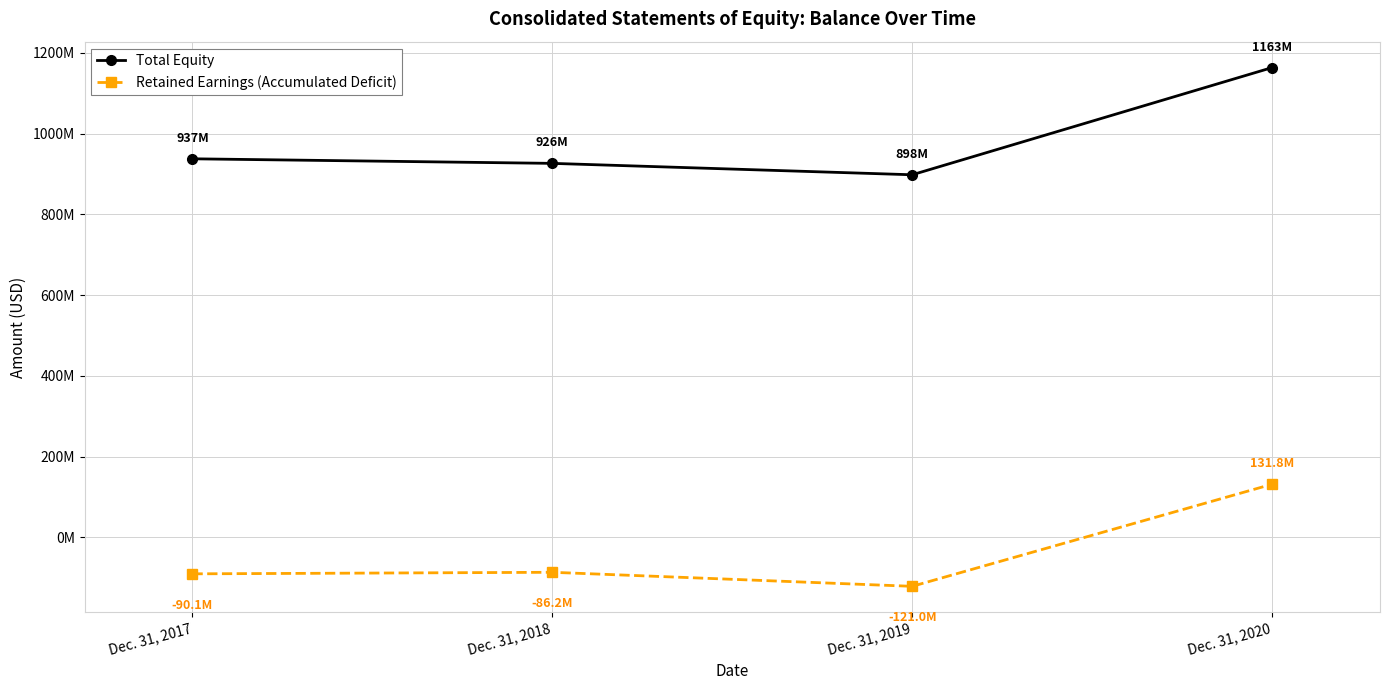

Does the chart have visible grid lines?

Yes